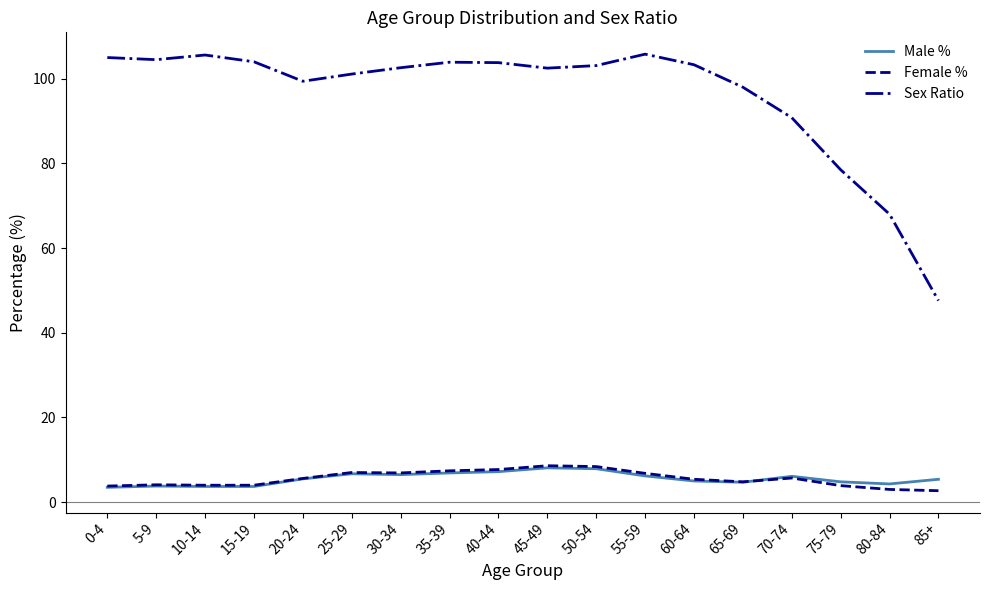

What position from the left is 75-79?

16